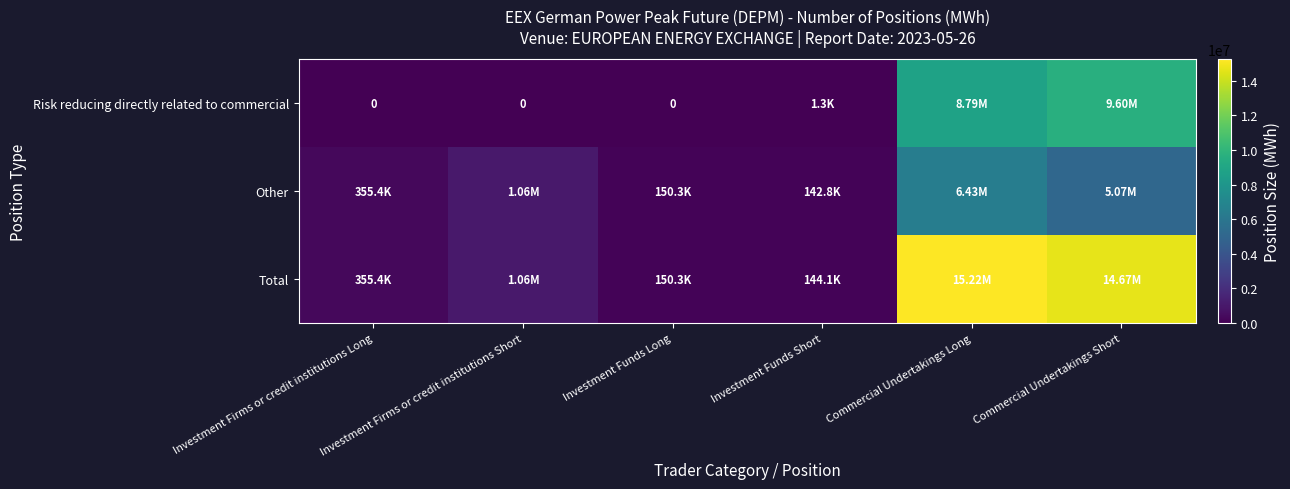

Where does the Risk reducing directly related to commercial series first go above 1320?

Commercial Undertakings Long